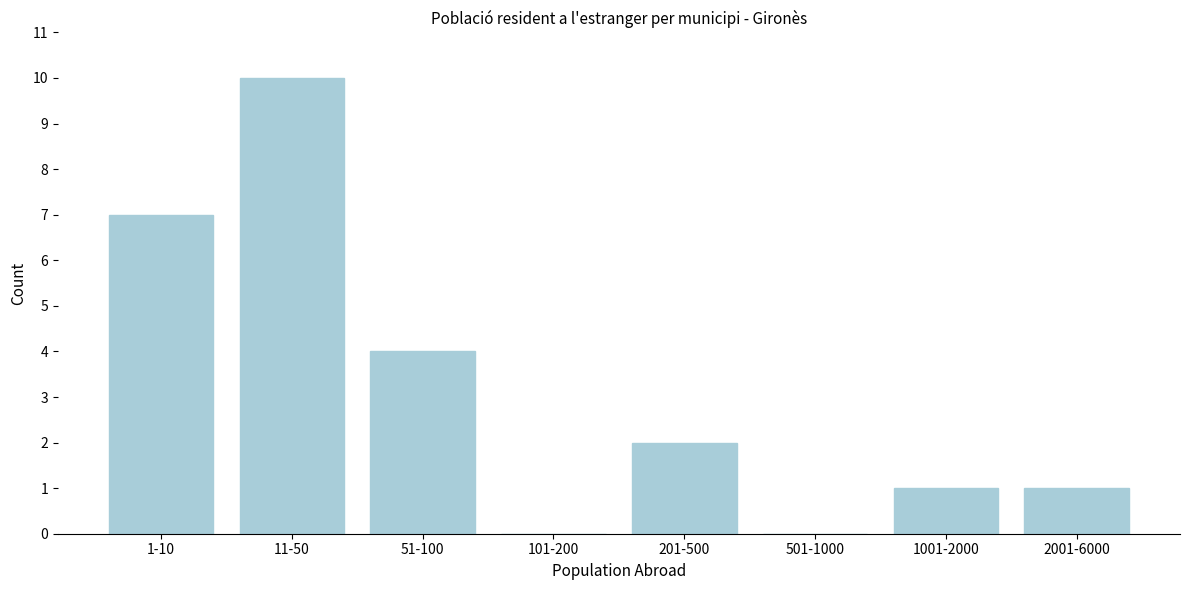

Reading left to right, what are all the values shown in this chart?

1-10=7	11-50=10	51-100=4	101-200=0	201-500=2	501-1000=0	1001-2000=1	2001-6000=1